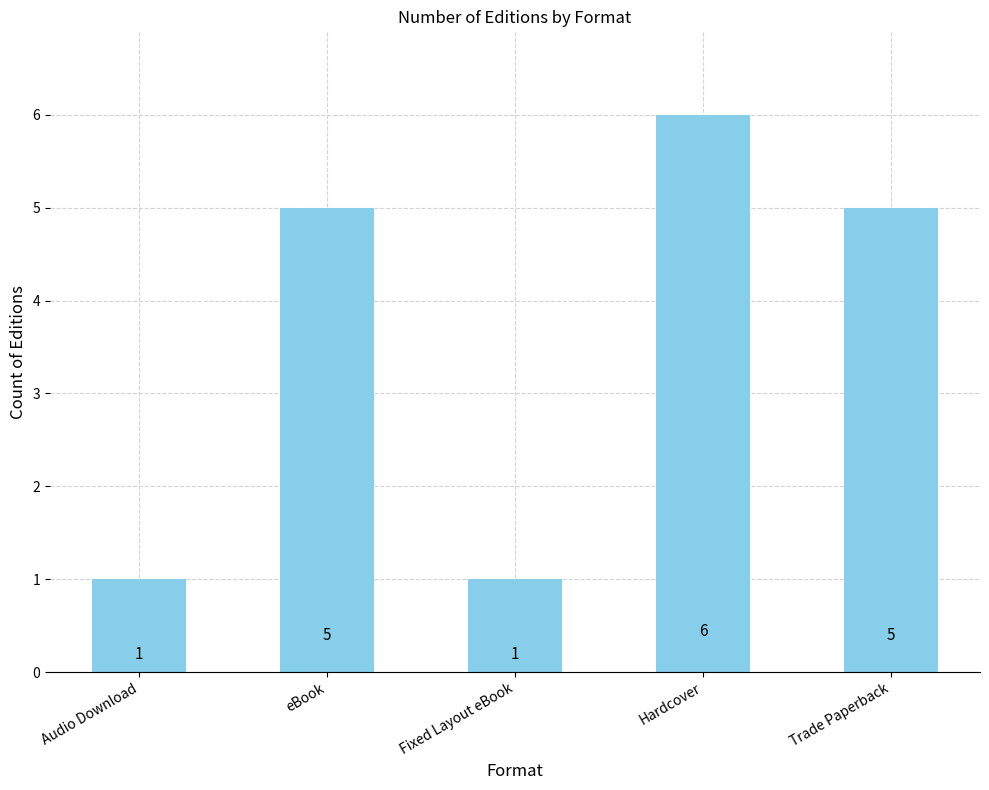

What is the label of the 4th bar from the left?

Hardcover